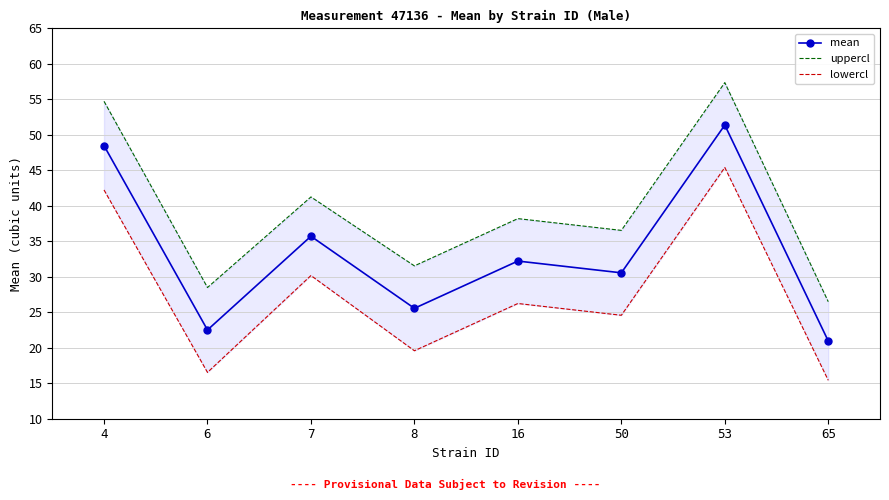

At which label does uppercl reach its minimum?

65